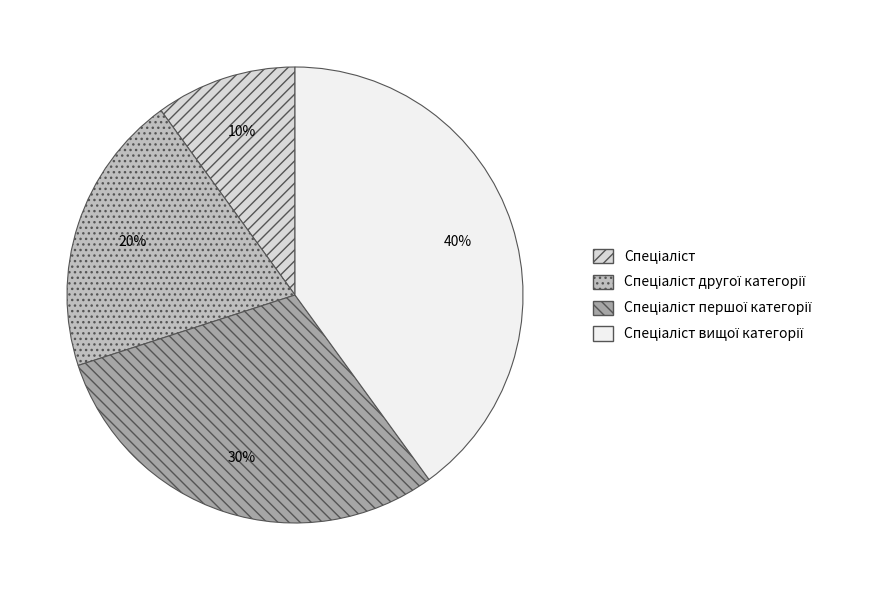

To the nearest percent, what is the average slice percentage?

25%